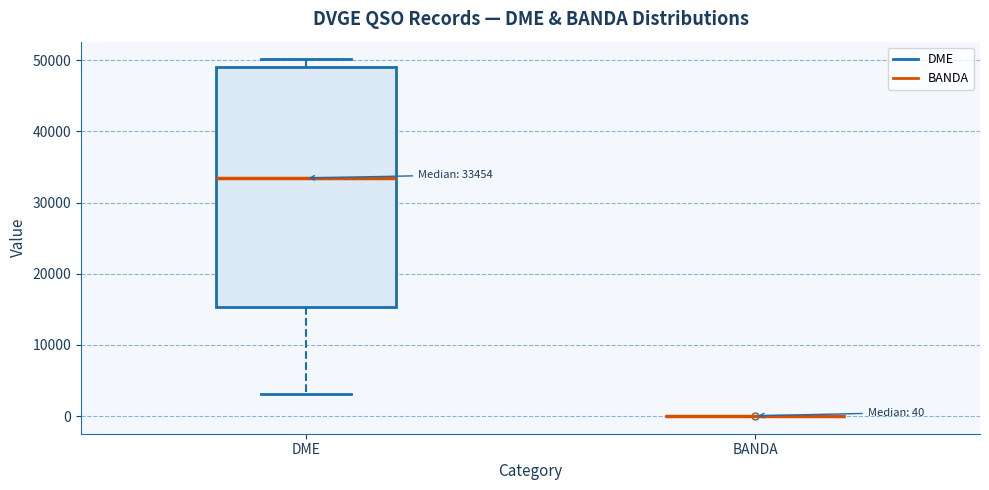

Which box is the tallest, from its lower edge to its upper edge?

DME